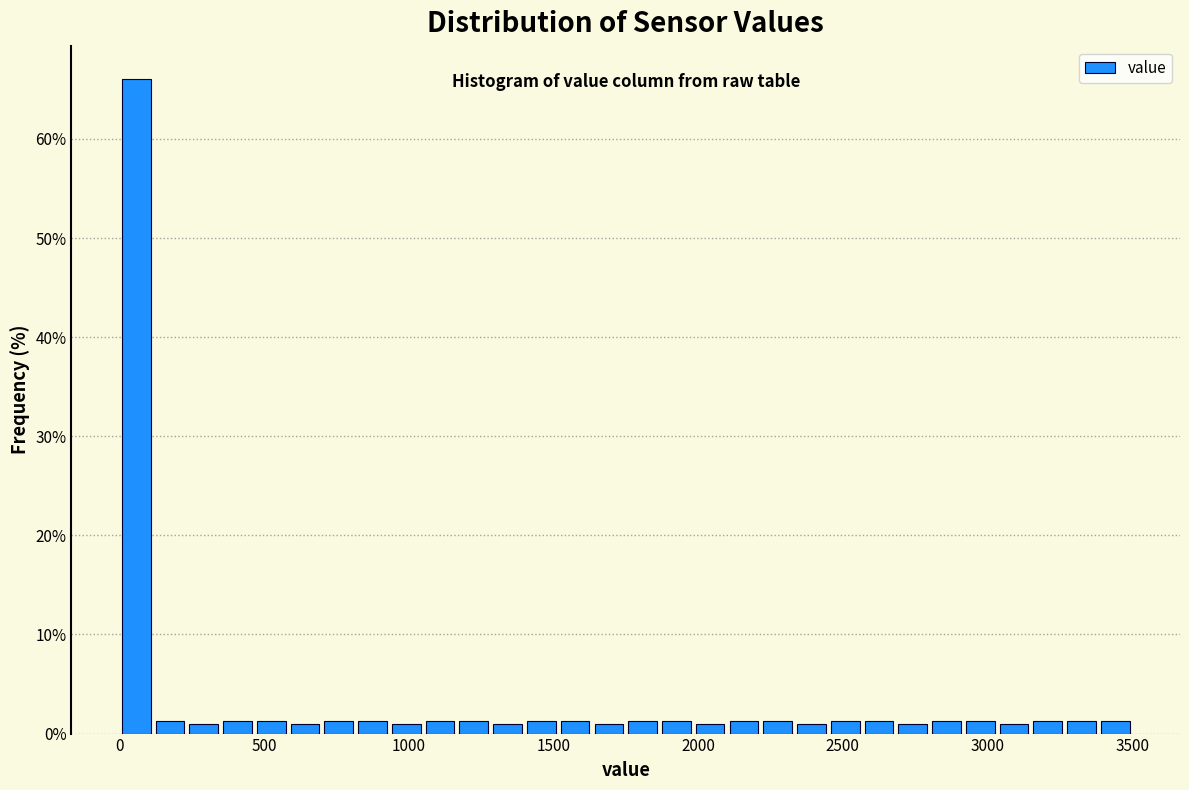

Around what value on the x-axis is the tallest bar? Give the approximate position of its centre, as read against the axis.

50